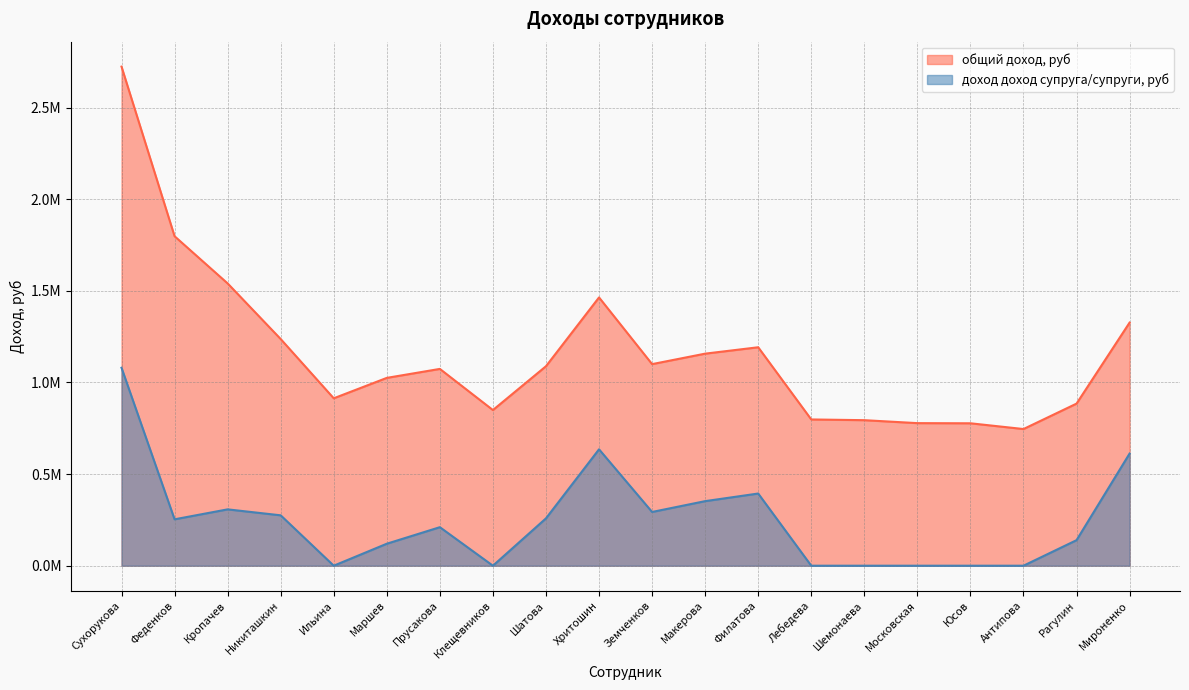

True or false: доход доход супруга/супруги, руб and общий доход, руб cross at least once.

False